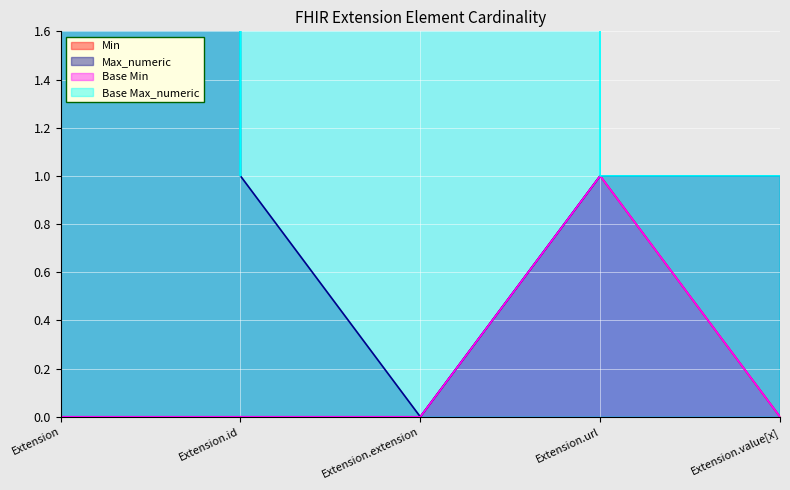

What is the label of the 3rd point from the right?

Extension.extension